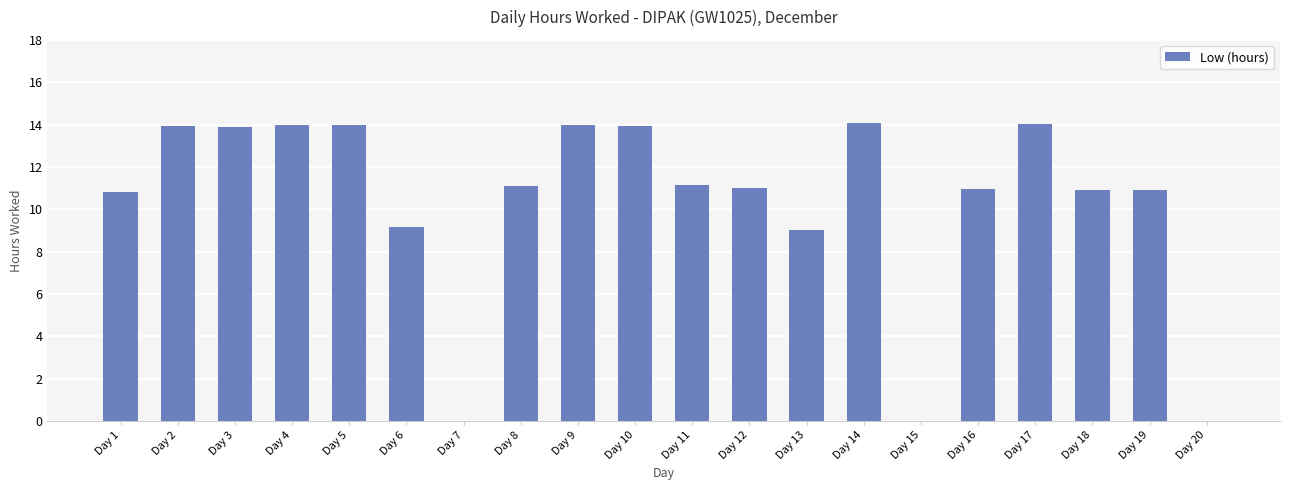

What is the average value?

10.3